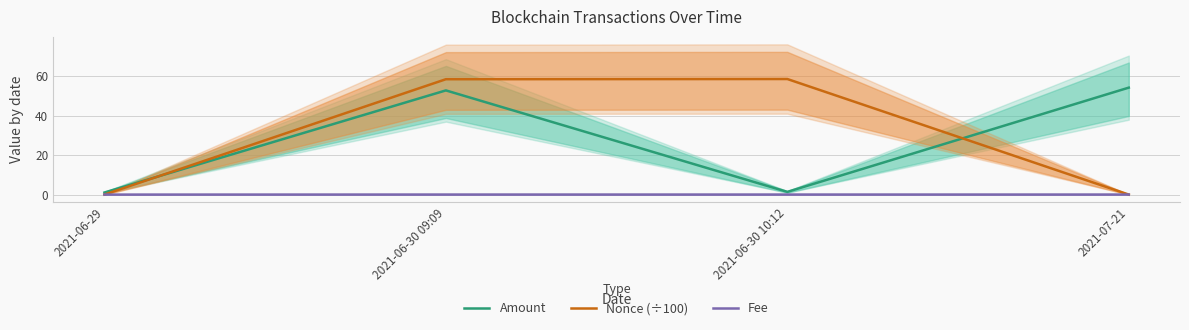

What is the value of the Amount point at the 3rd from the left?

1.4